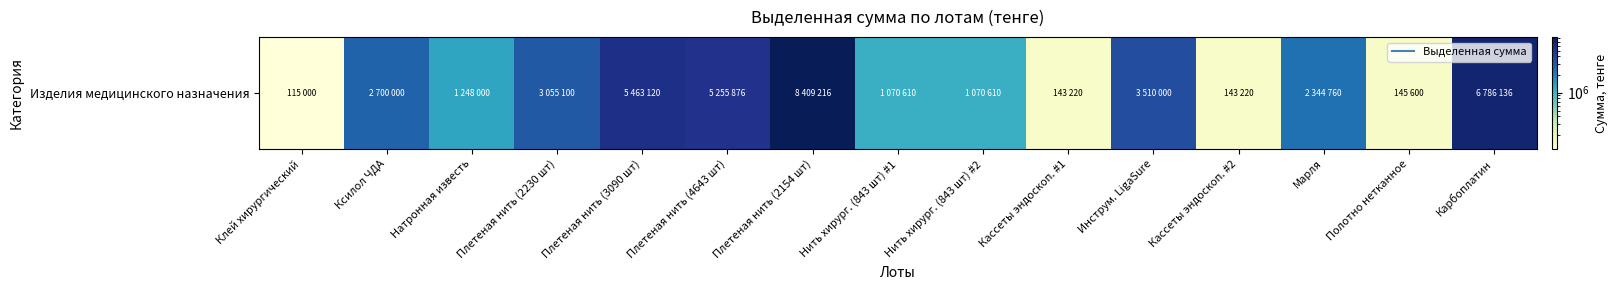

Approximately how many times larger is the value at Натронная известь compared to Клей хирургический?

10.9